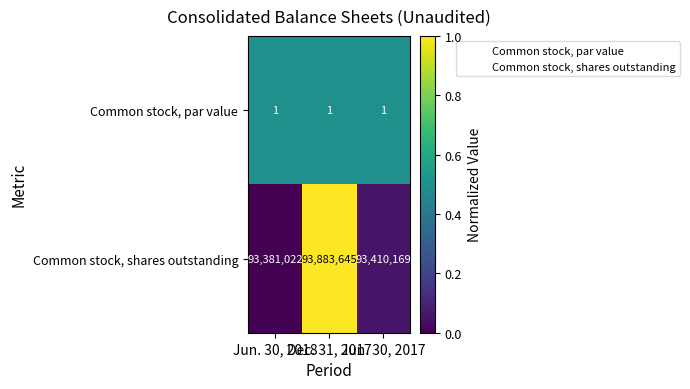

At how many categories does at least one series exceed 46946221?

3